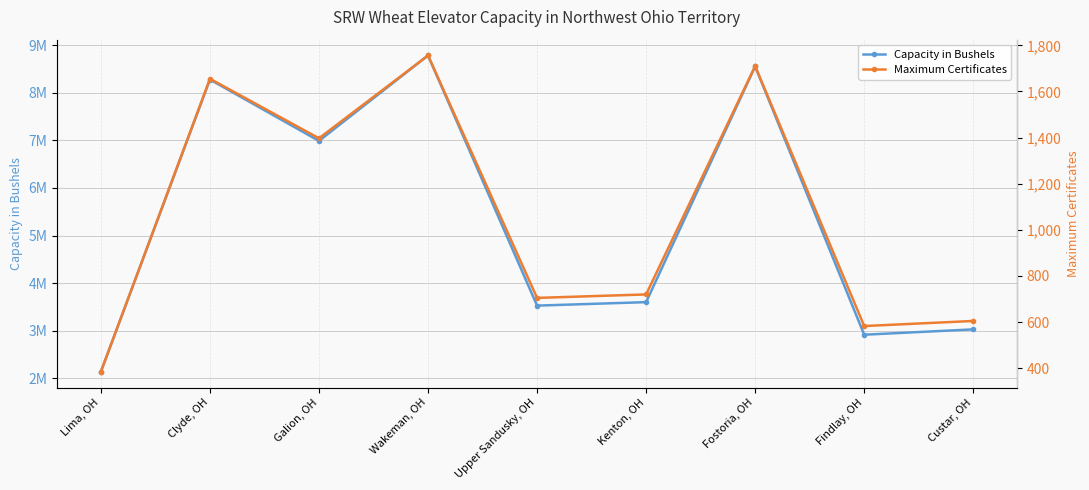

What is the label of the 8th point from the right?

Clyde, OH